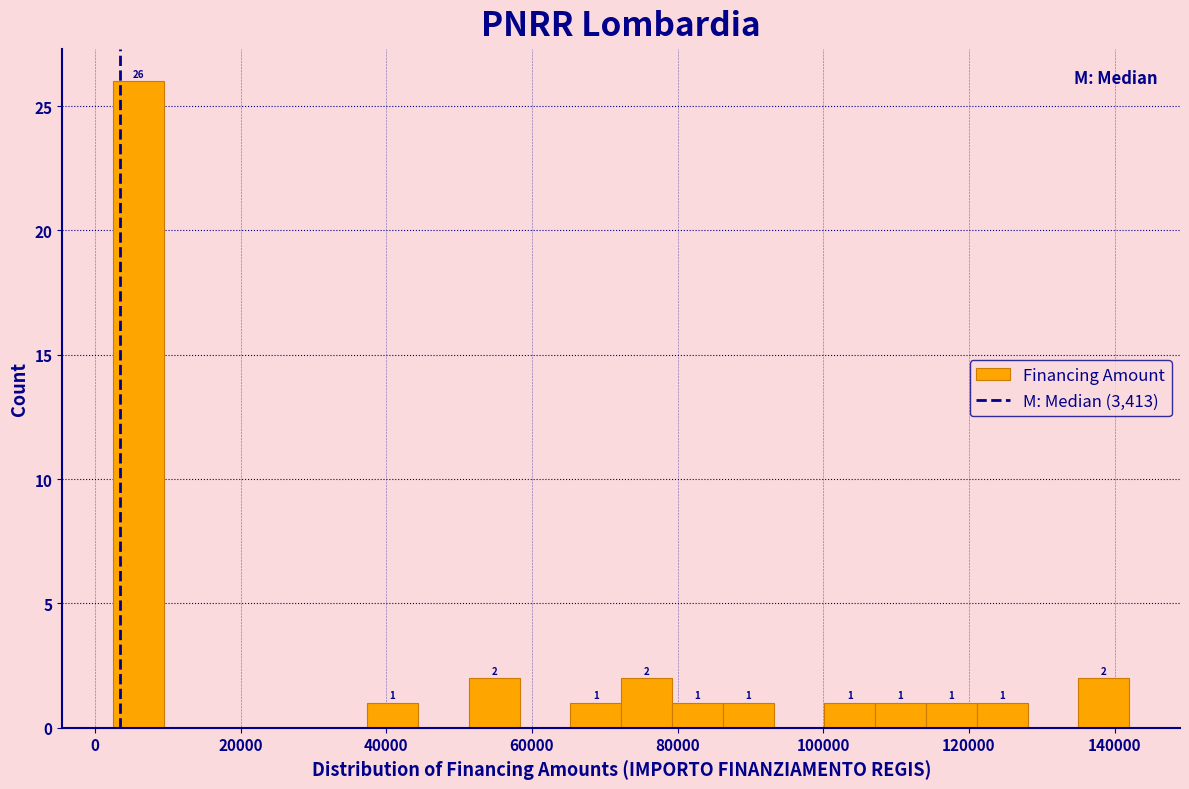

Around what value on the x-axis is the tallest bar? Give the approximate position of its centre, as read against the axis.

6000